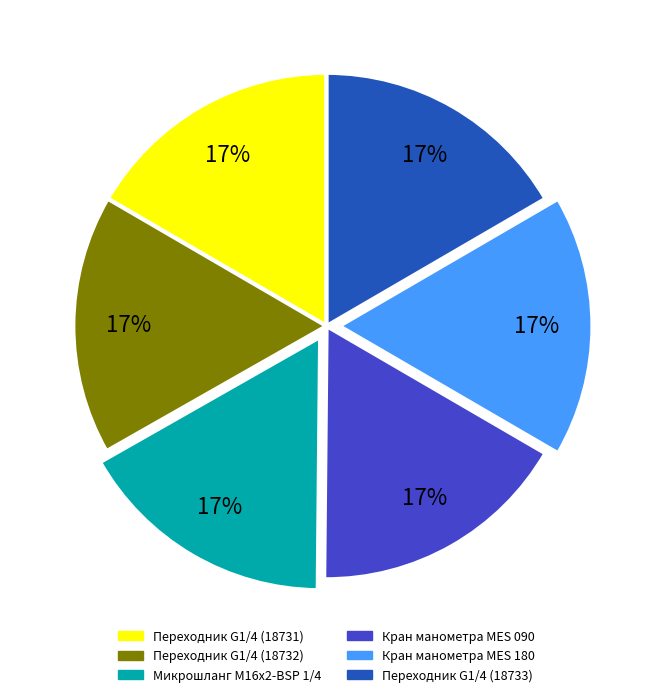

What is the ratio of the value at Микрошланг М16х2-BSP 1/4 to the value at Переходник G1/4 (18731)?

1.0